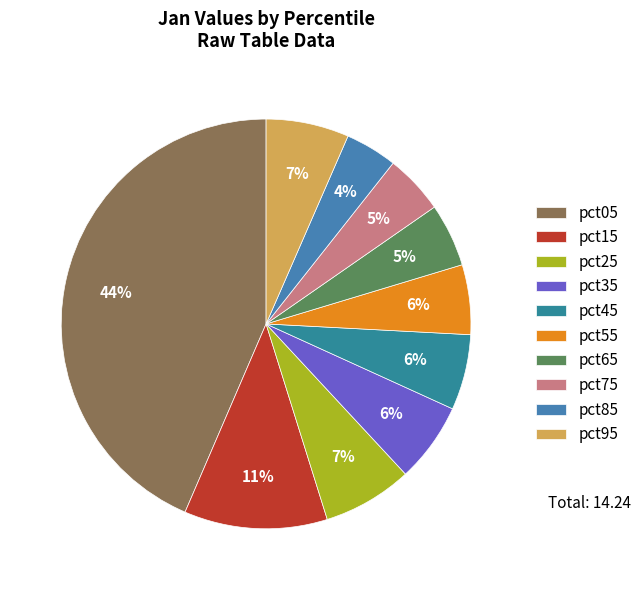

True or false: pct75 accounts for 1% of the total.

False